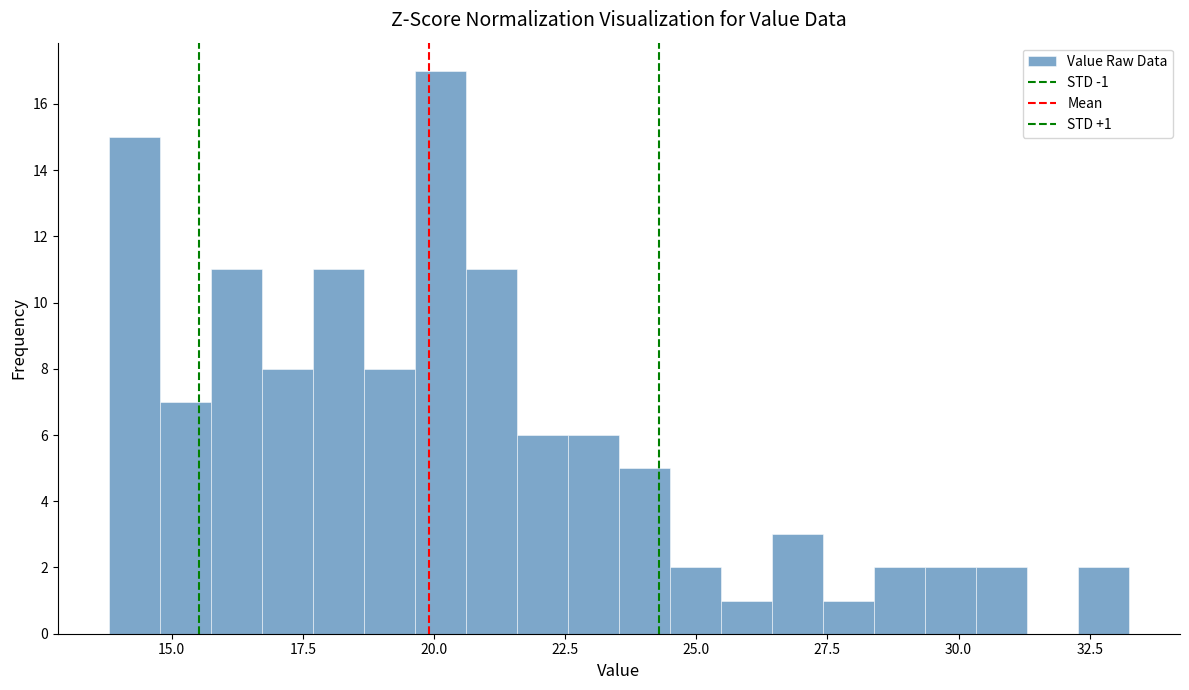

Read against the x-axis, roughly where is the centre of the tallest bar?

20.0